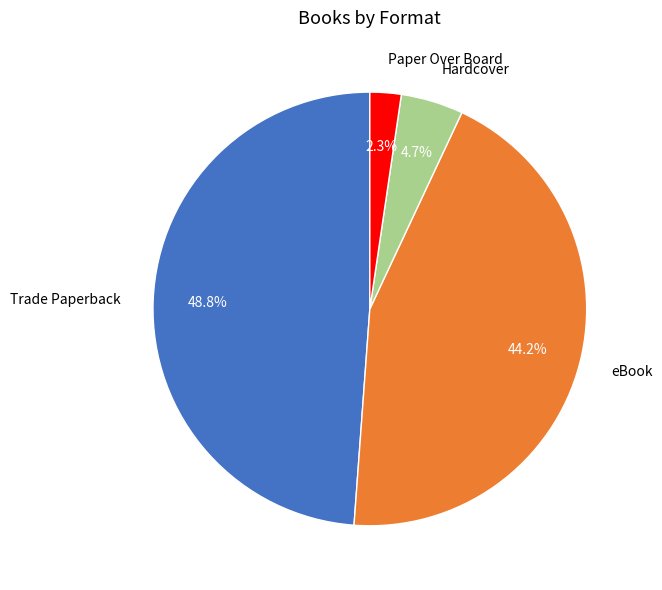

Is it true that eBook is 58% of the pie?

False